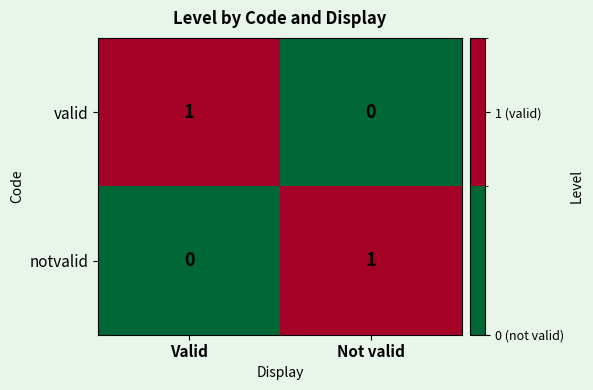

Is it true that valid equals 0 at Not valid?

True